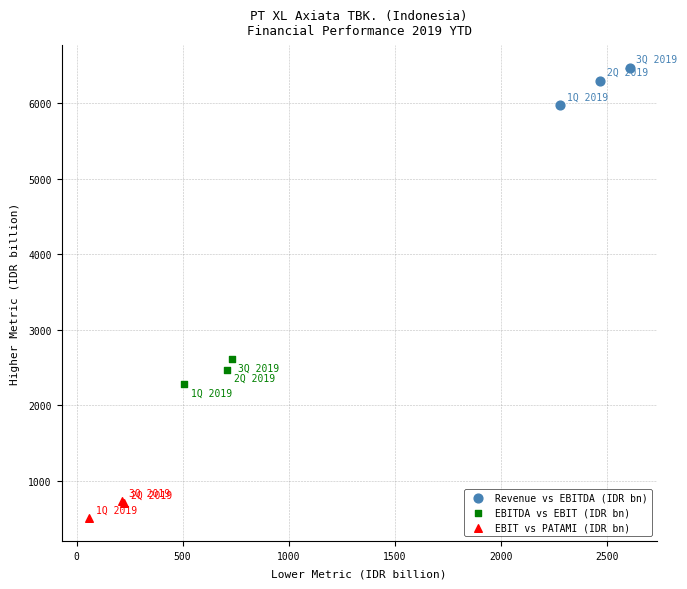

Which series has the widest spread of Y values?

Revenue vs EBITDA (IDR bn)